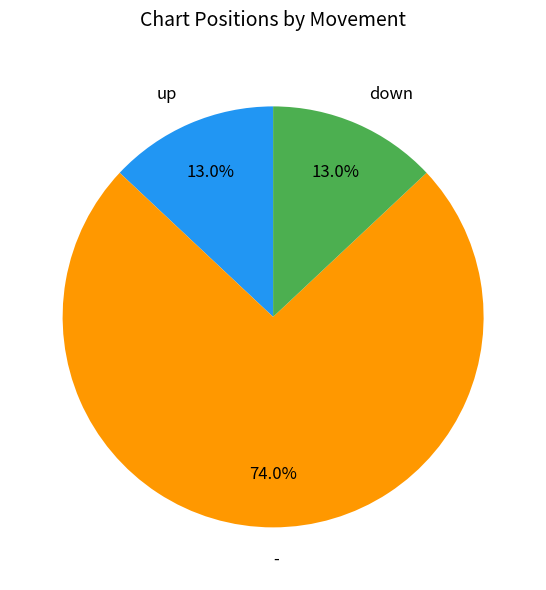

To the nearest percent, what is the difference between the down and - slice percentages?

61%